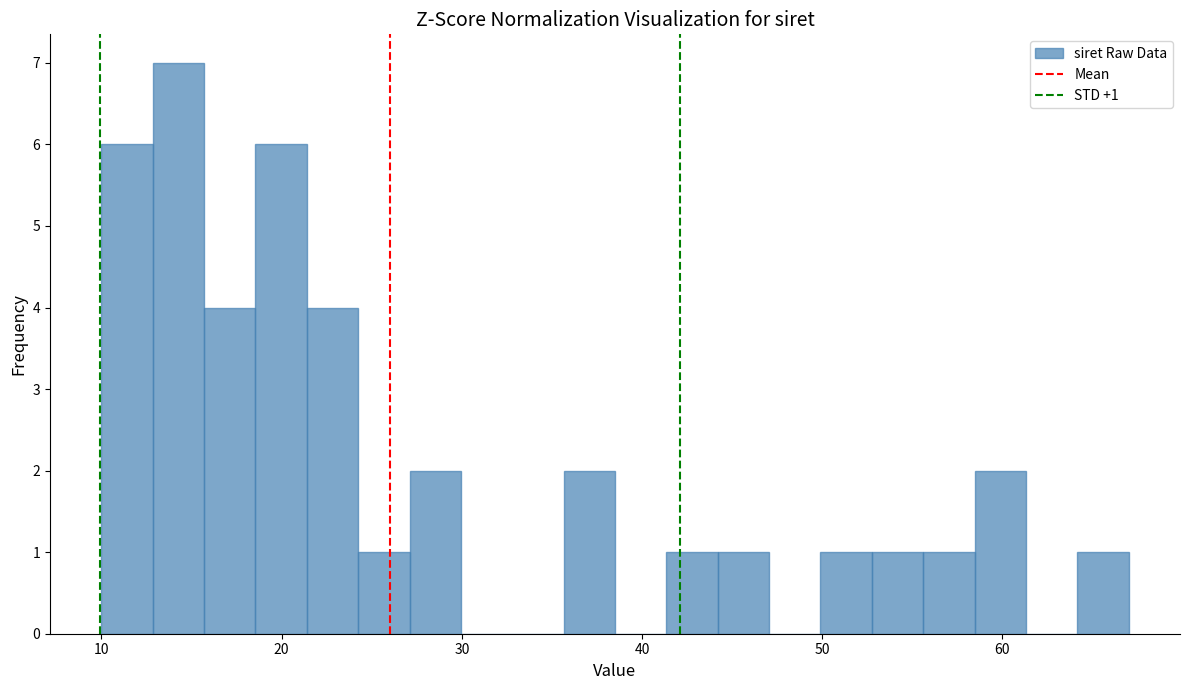

Read against the x-axis, roughly where is the centre of the tallest bar?

14